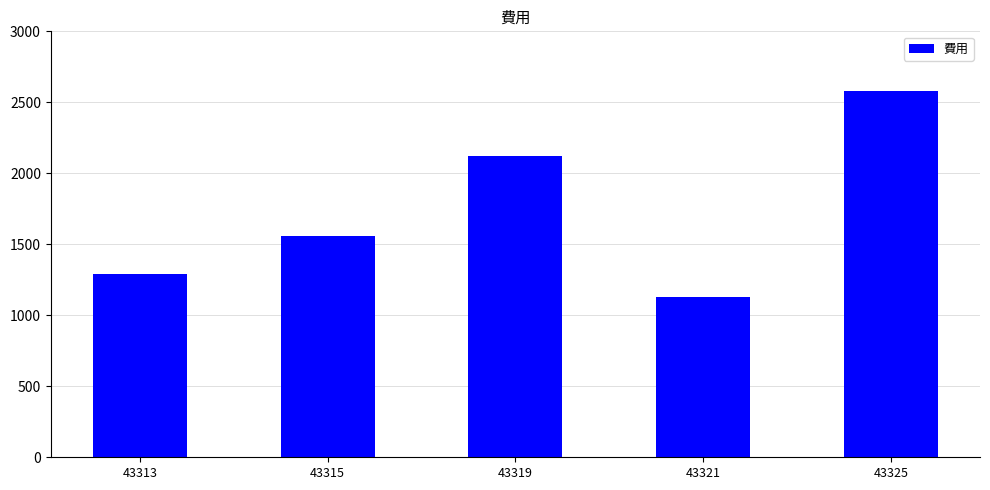

Reading left to right, what are all the values shown in this chart?

43313=1288	43315=1556	43319=2125	43321=1128	43325=2577